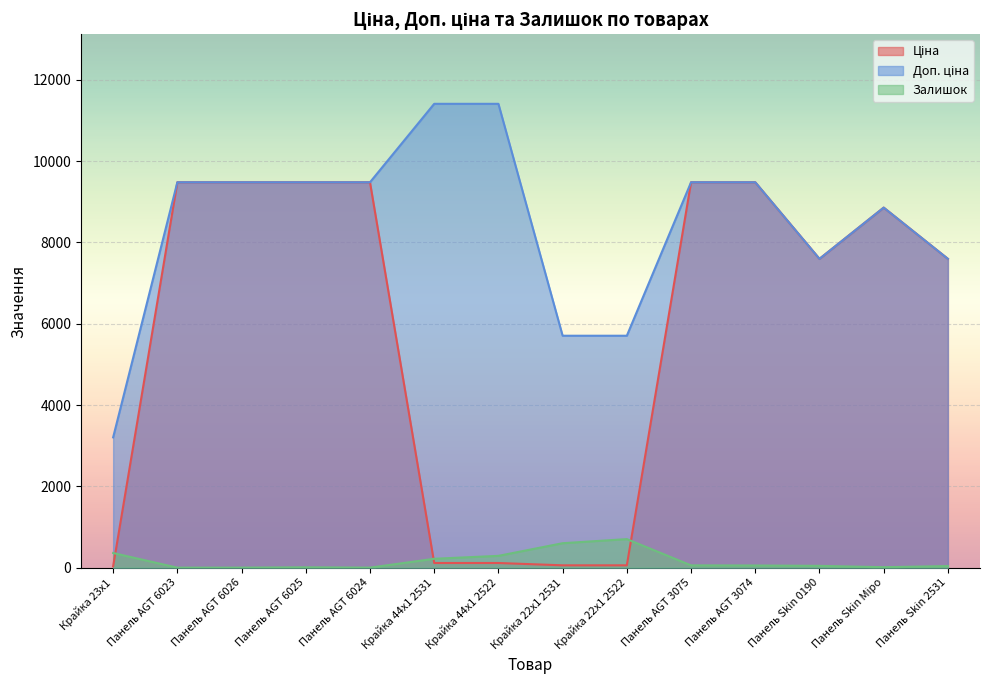

How many values in the Залишок series exceed 53?

6